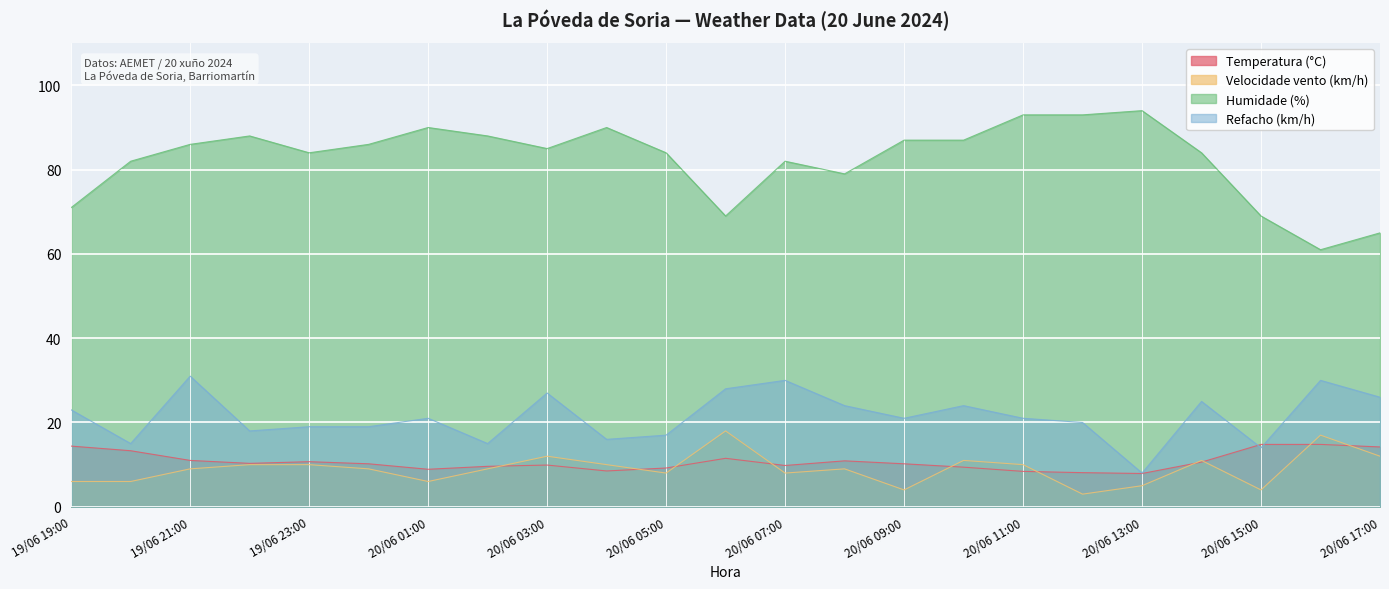

At which category does the chart reach its minimum across all series?

20/06 12:00